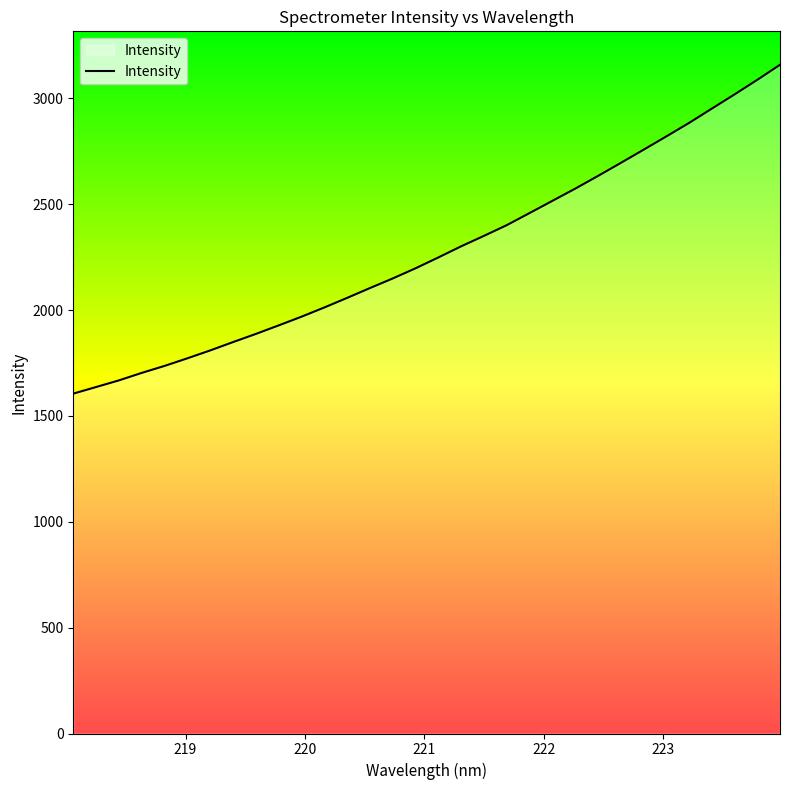

What is the average value?

2279.4